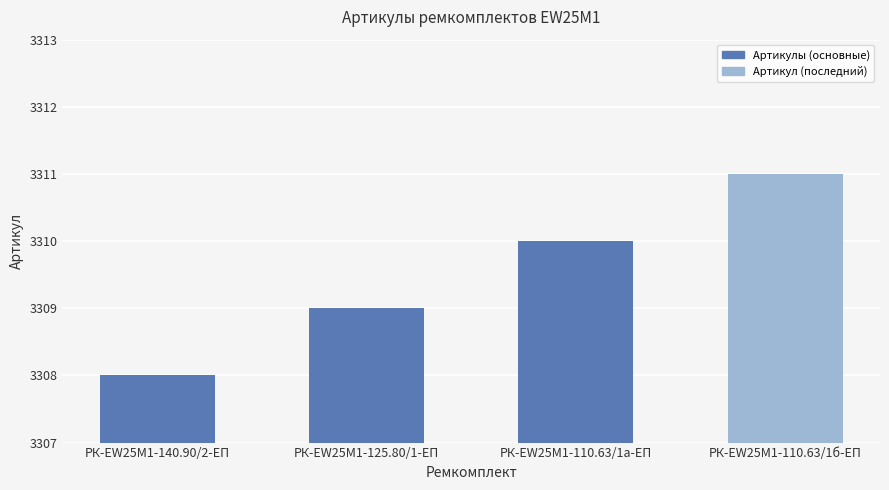

Between РК-EW25M1-110.63/1б-ЕП and РК-EW25M1-140.90/2-ЕП, which is larger?

РК-EW25M1-110.63/1б-ЕП